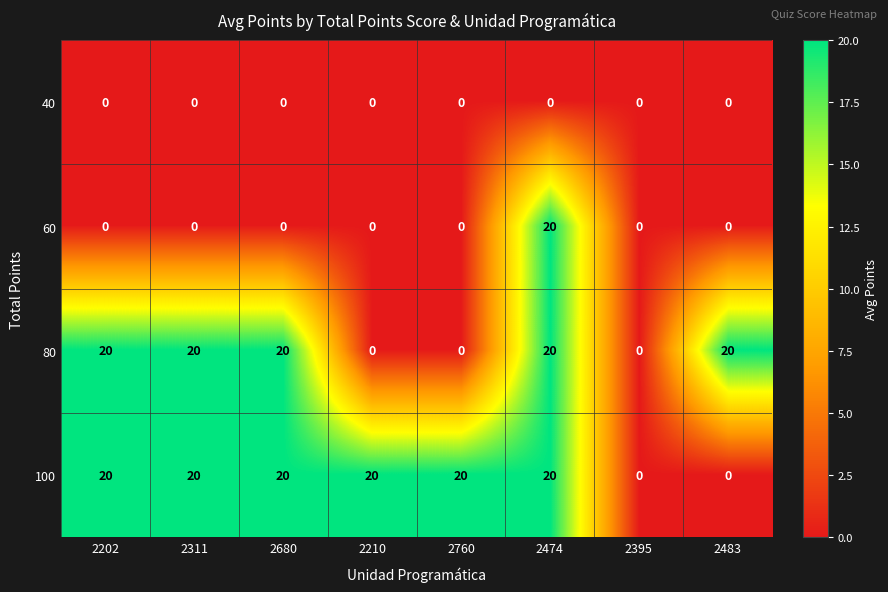

What is the highest value of the 60 series?

20